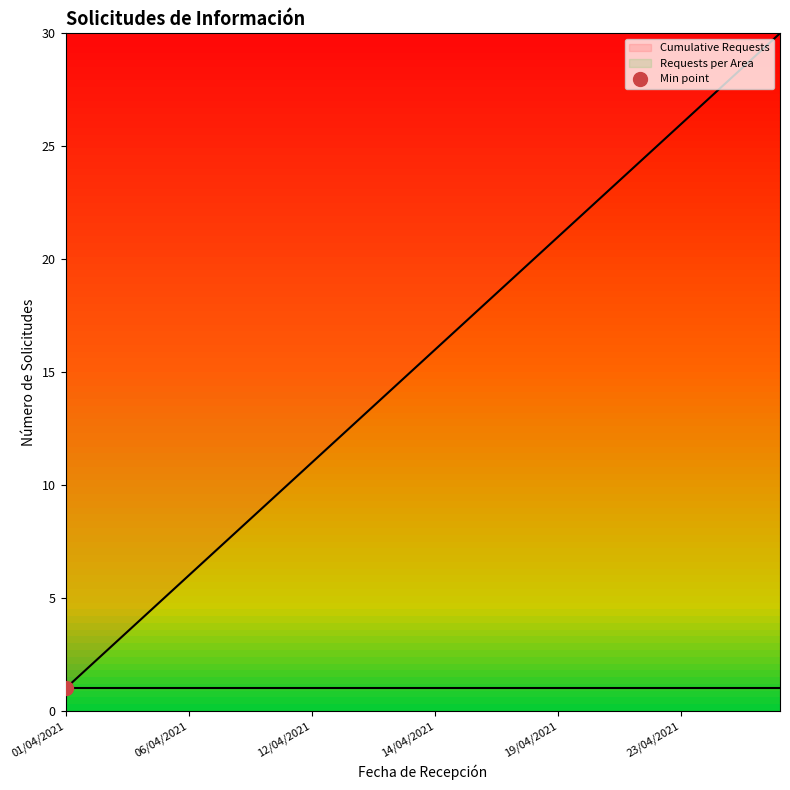

What is the sum of all values?

465